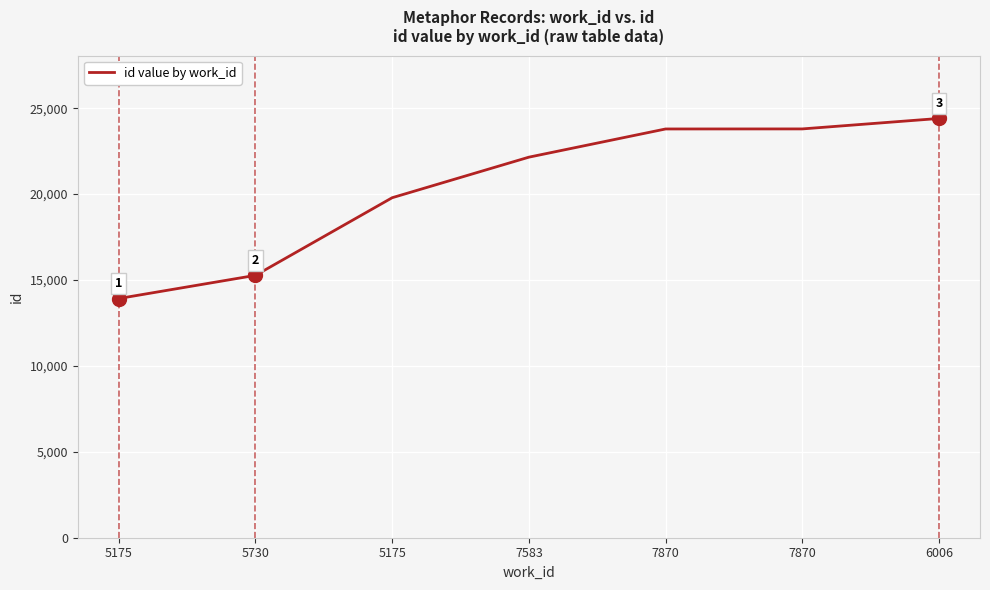

Rank the categories by value from lowest to highest.

5175, 5730, 5175, 7583, 7870, 7870, 6006